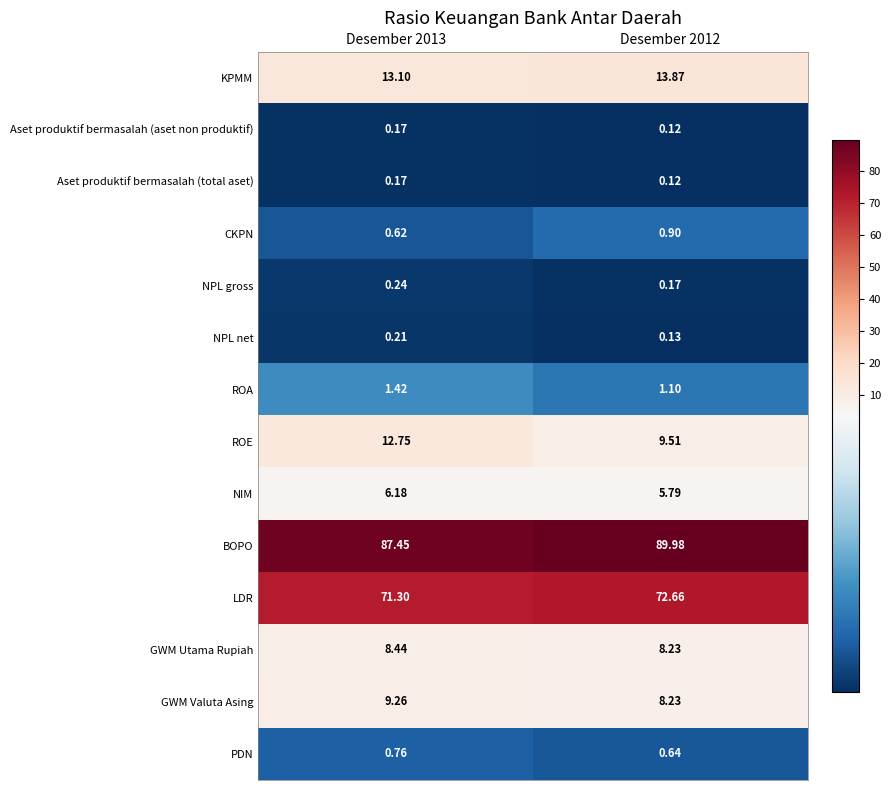

What is the maximum value shown in the chart?

90.0